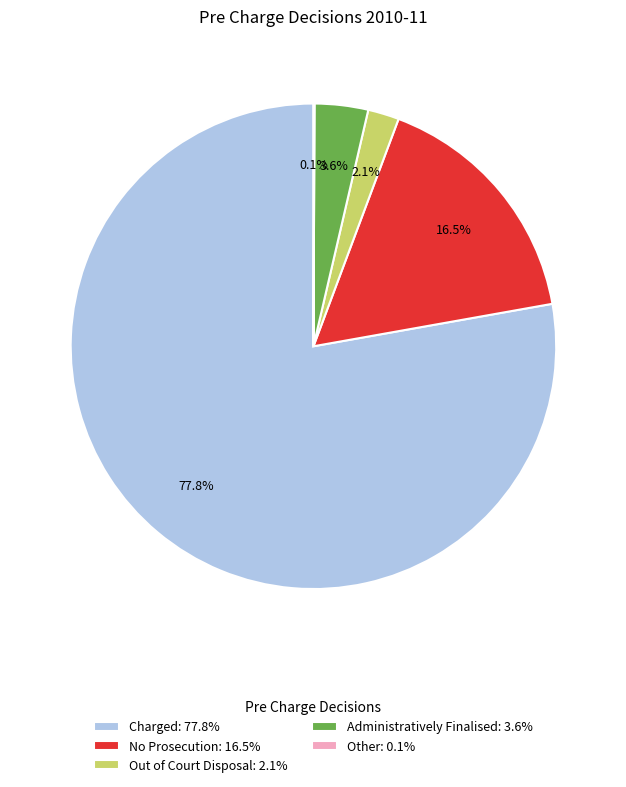

Is it true that Charged is 78% of the pie?

True